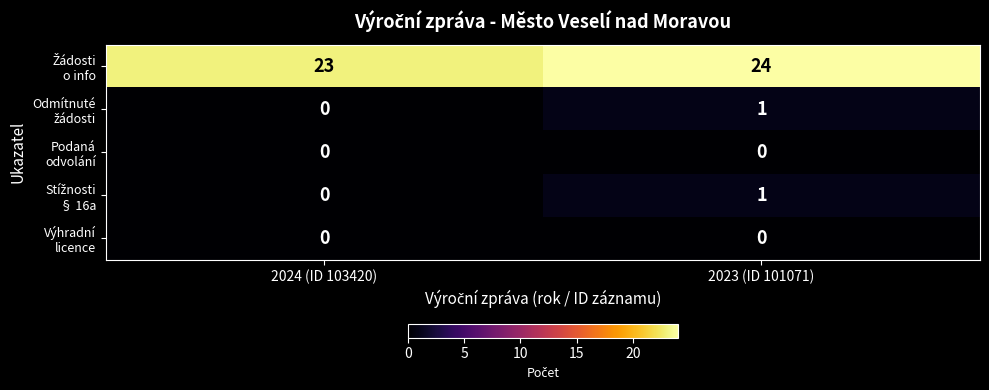

Which category has the highest value across all series?

2023 (ID 101071)